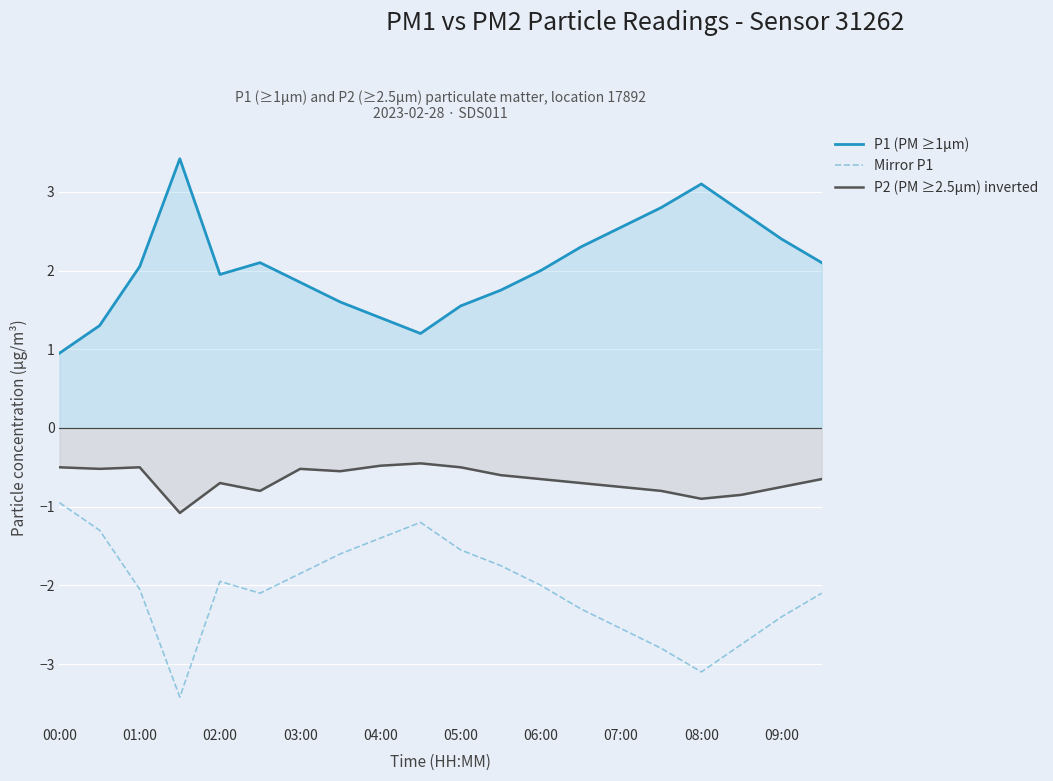

Reading left to right, what are all the values shown in this chart?

P1 (PM ≥1µm): 0.9	1.3	2.0	3.4	1.9	2.1	1.9	1.6	1.4	1.2	1.6	1.8	2.0	2.3	2.5	2.8	3.1	2.8	2.4	2.1
Mirror P1: -0.9	-1.3	-2.0	-3.4	-1.9	-2.1	-1.9	-1.6	-1.4	-1.2	-1.6	-1.8	-2.0	-2.3	-2.5	-2.8	-3.1	-2.8	-2.4	-2.1
P2 (PM ≥2.5µm) inverted: -0.5	-0.5	-0.5	-1.1	-0.7	-0.8	-0.5	-0.6	-0.5	-0.5	-0.5	-0.6	-0.7	-0.7	-0.8	-0.8	-0.9	-0.8	-0.8	-0.7